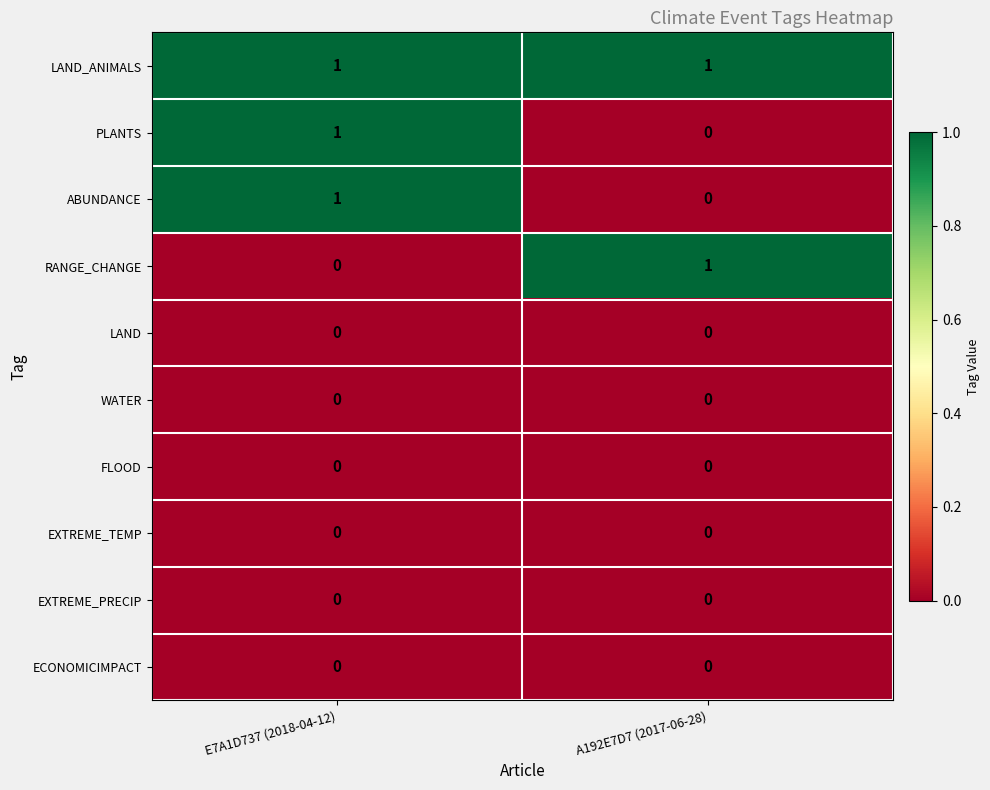

Which series has the largest total across all categories?

LAND_ANIMALS